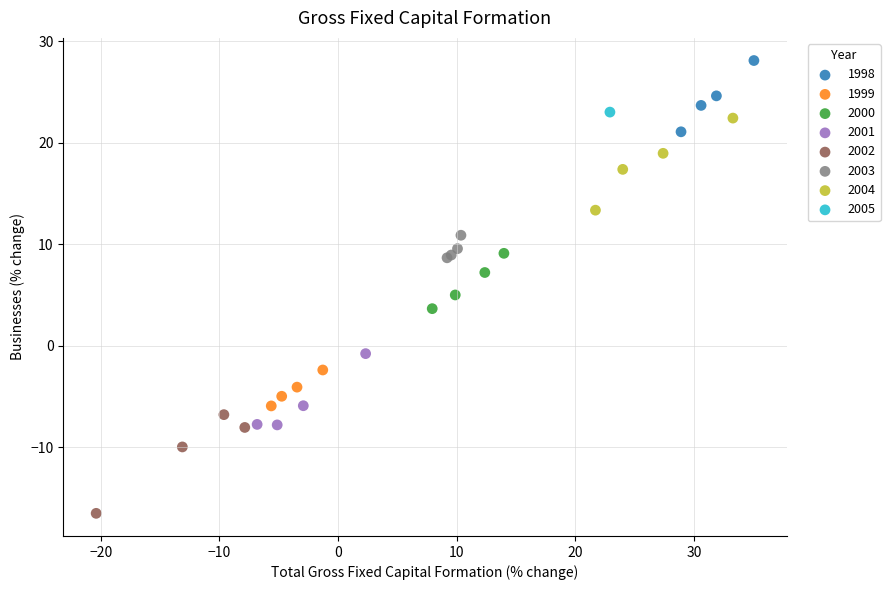

What are all the series names shown in the legend?

1998, 1999, 2000, 2001, 2002, 2003, 2004, 2005